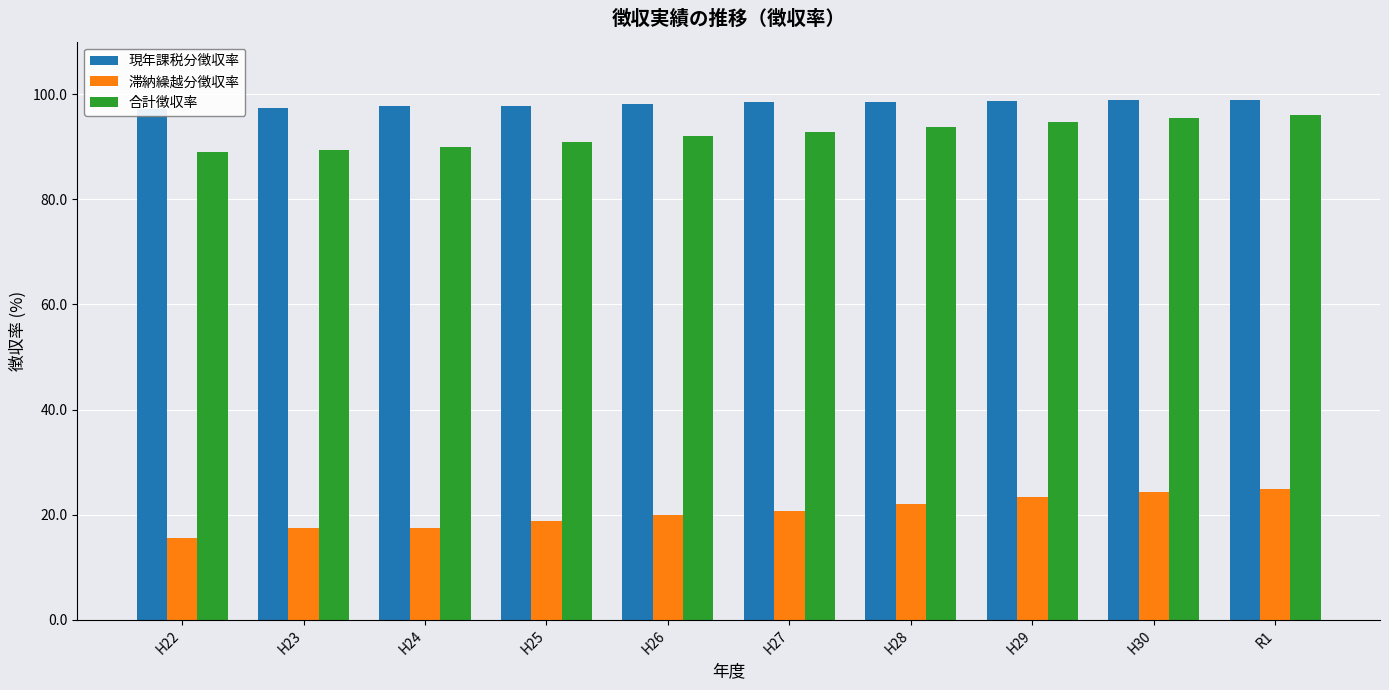

Which series has the largest total across all categories?

現年課税分徴収率